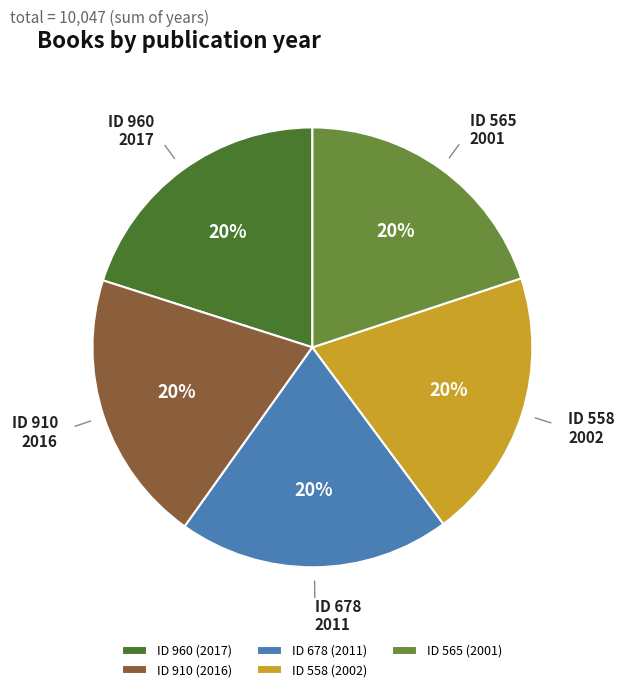

What percentage is the ID 565 2001 slice, to the nearest percent?

20%